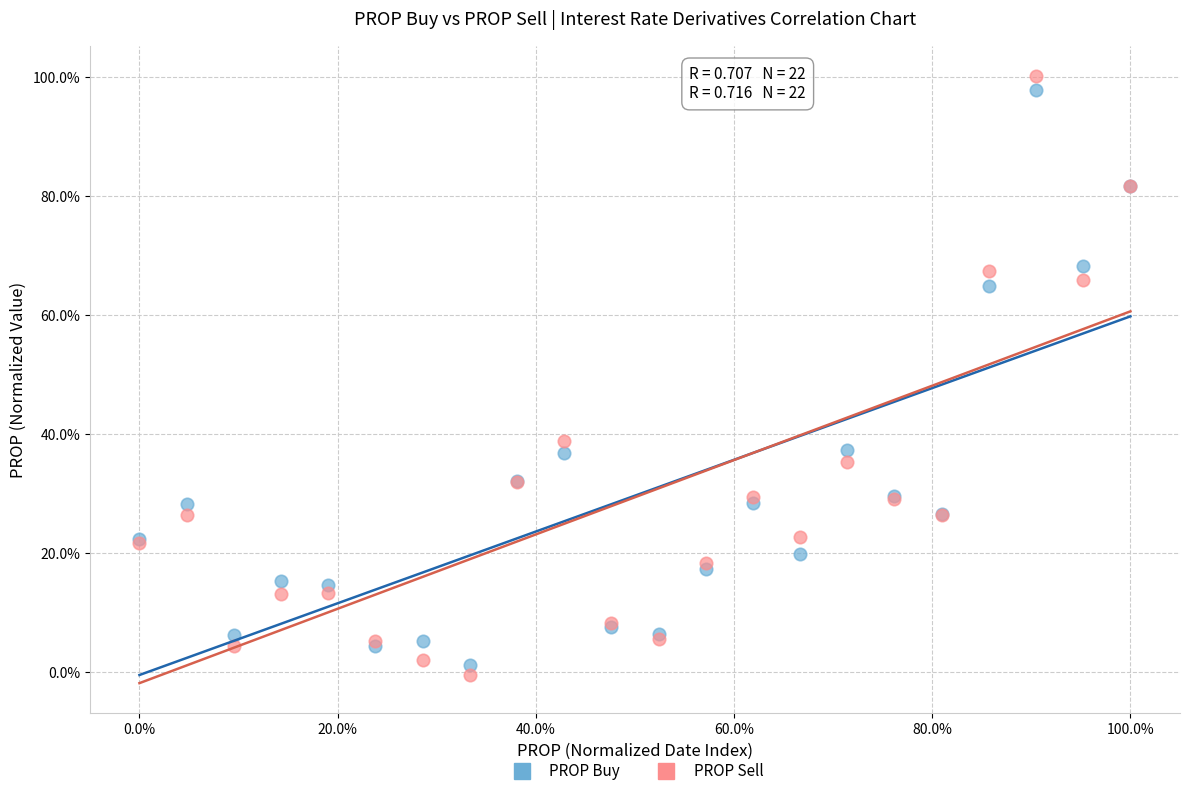

Which series contains the lowest Y value?

PROP Sell